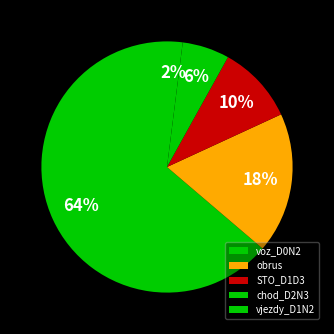

What is the majority slice?

voz_D0N2